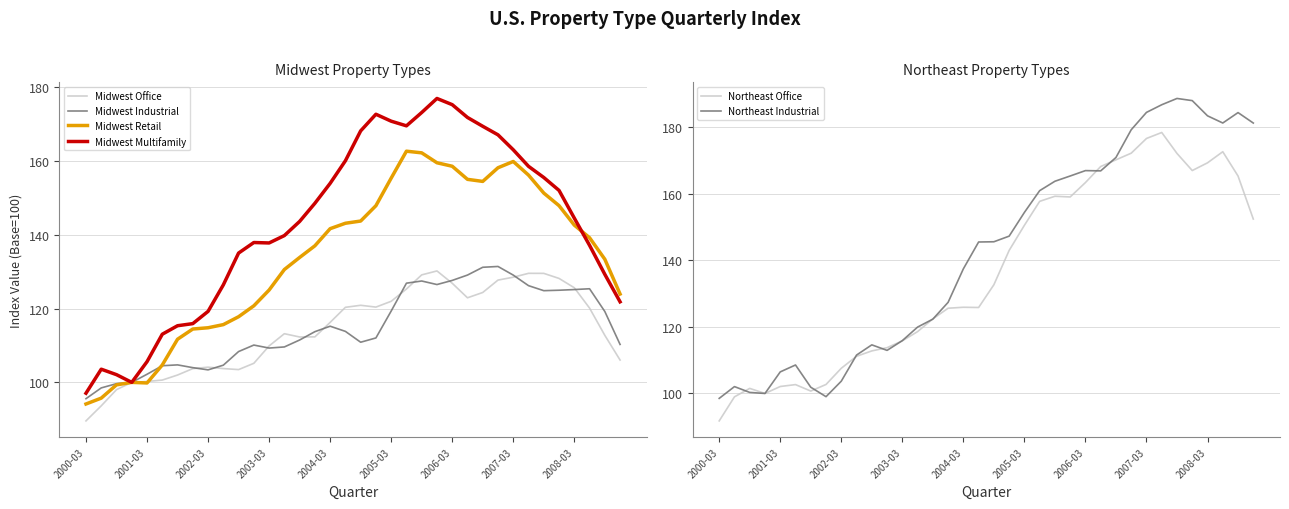

Does the chart have visible grid lines?

Yes